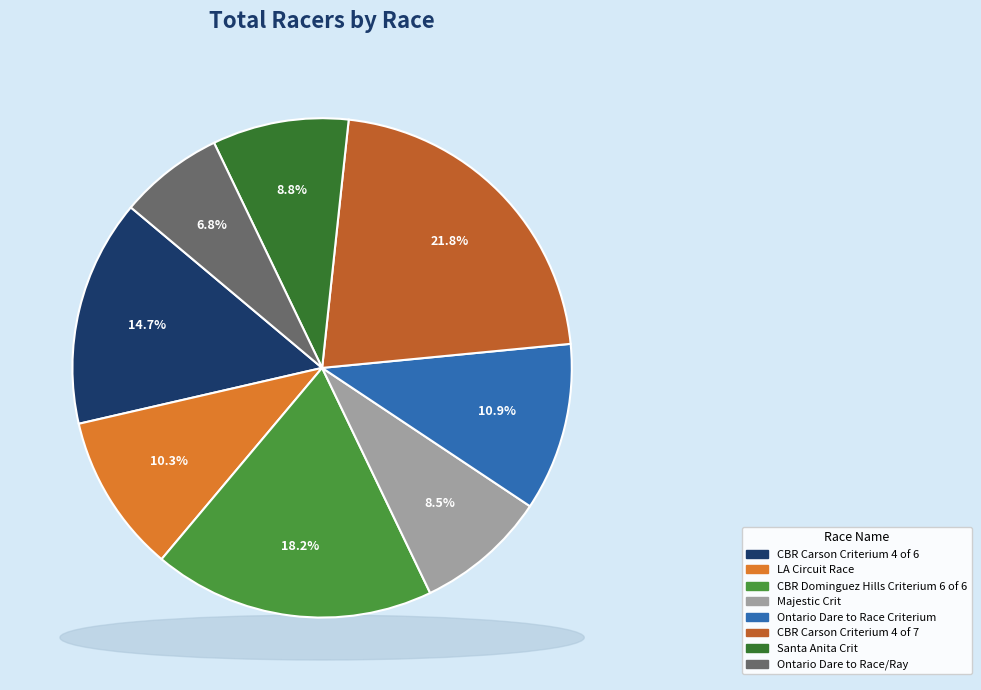

Count the number of slices in the pie.

8